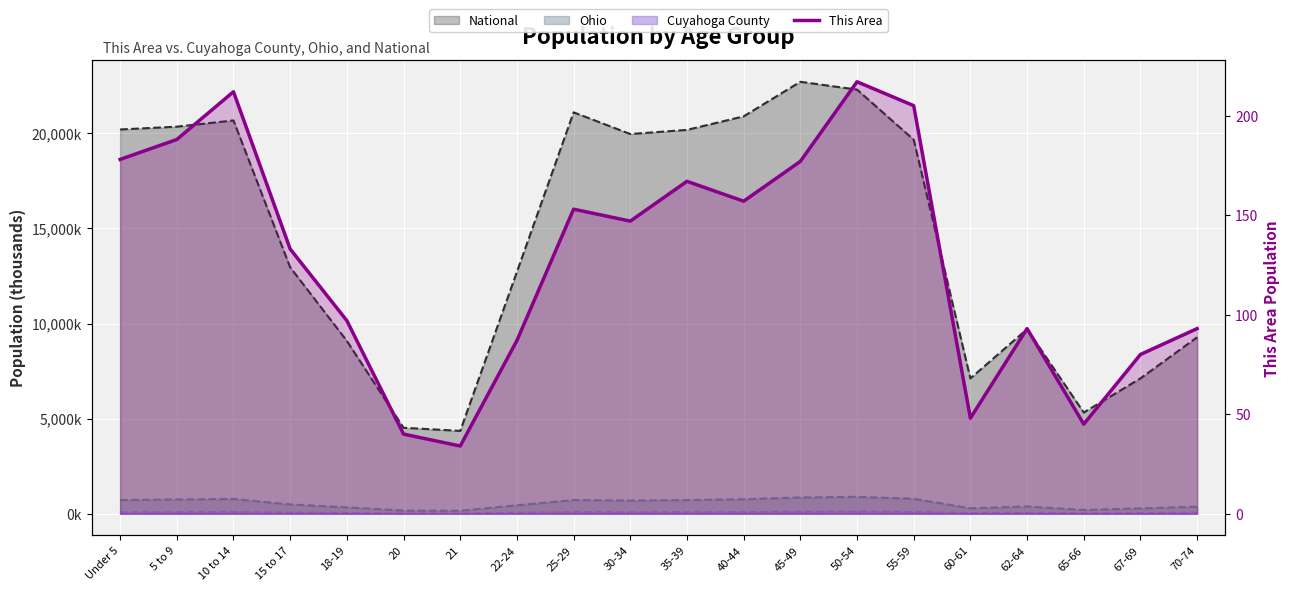

Between 18-19 and 15 to 17, which is larger?

15 to 17